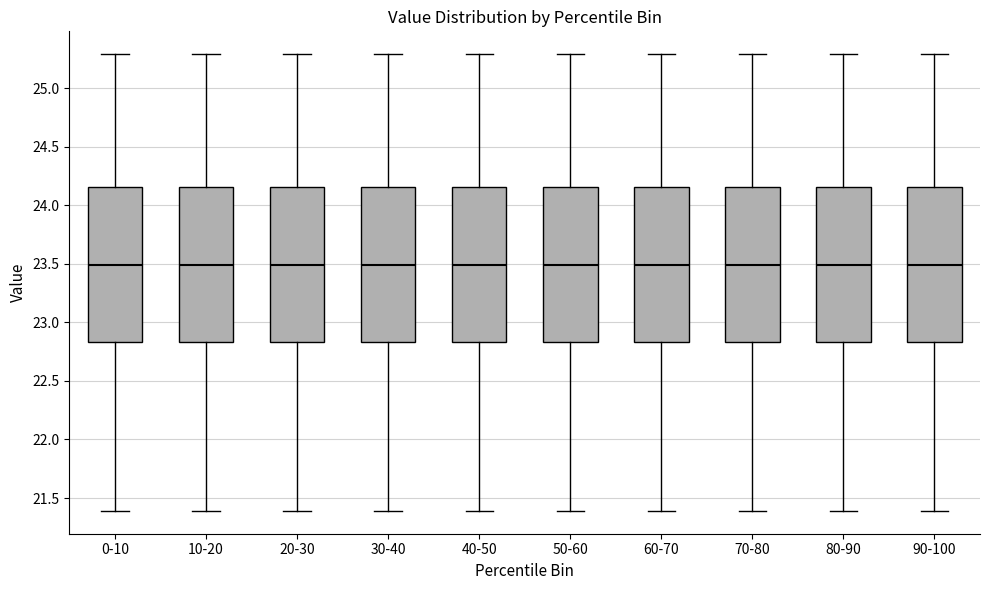

Reading left to right, read every box against the y-axis: the position of its median line, the range the box covers, and the ends of its whiskers. The values are not printed on the chart, so give them approximately, as read against the axis.

0-10: median 23.50, box 22.85 to 24.15, whiskers 21.40 to 25.30
10-20: median 23.50, box 22.85 to 24.15, whiskers 21.40 to 25.30
20-30: median 23.50, box 22.85 to 24.15, whiskers 21.40 to 25.30
30-40: median 23.50, box 22.85 to 24.15, whiskers 21.40 to 25.30
40-50: median 23.50, box 22.85 to 24.15, whiskers 21.40 to 25.30
50-60: median 23.50, box 22.85 to 24.15, whiskers 21.40 to 25.30
60-70: median 23.50, box 22.85 to 24.15, whiskers 21.40 to 25.30
70-80: median 23.50, box 22.85 to 24.15, whiskers 21.40 to 25.30
80-90: median 23.50, box 22.85 to 24.15, whiskers 21.40 to 25.30
90-100: median 23.50, box 22.85 to 24.15, whiskers 21.40 to 25.30